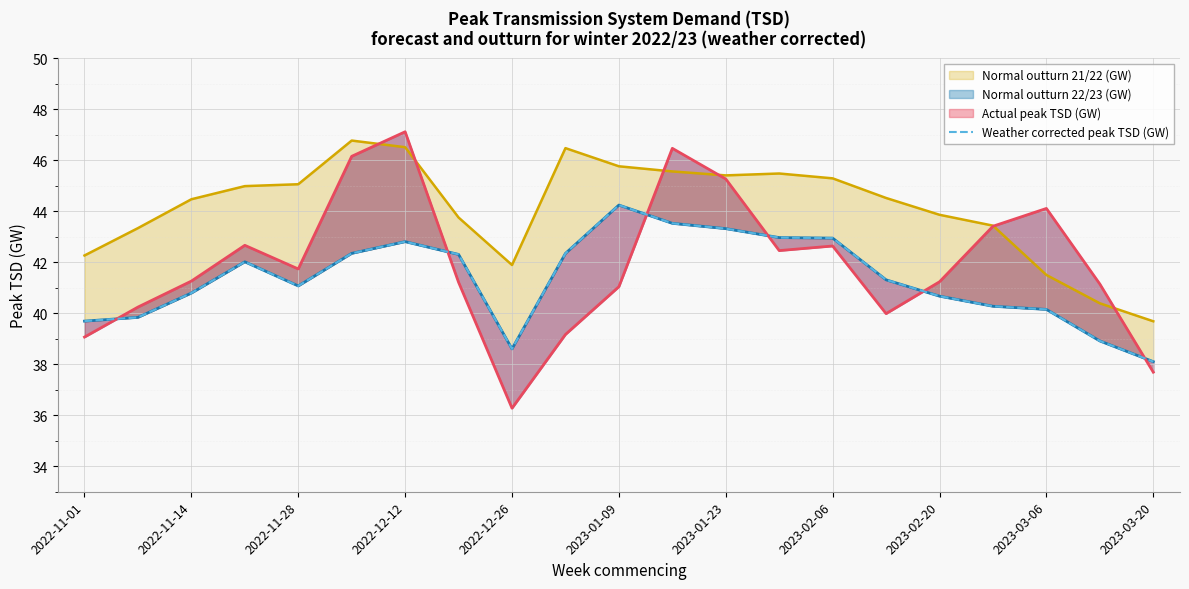

Reading left to right, transcribe all the data shown in this chart.

Normal outturn 21/22 (GW) line: 42.3	43.3	44.5	45.0	45.1	46.8	46.5	43.8	41.9	46.5	45.8	45.6	45.4	45.5	45.3	44.5	43.9	43.4	41.5	40.4	39.7
Normal outturn 22/23 (GW) line: 39.7	39.8	40.8	42.0	41.1	42.3	42.8	42.3	38.6	42.3	44.2	43.5	43.3	43.0	42.9	41.3	40.7	40.3	40.1	38.9	38.1
Actual peak TSD (GW) line: 39.1	40.2	41.3	42.7	41.7	46.2	47.1	41.2	36.3	39.2	41.0	46.5	45.3	42.5	42.6	40.0	41.2	43.4	44.1	41.1	37.7
Weather corrected peak TSD (GW): 39.7	39.8	40.8	42.0	41.1	42.3	42.8	42.3	38.6	42.3	44.2	43.5	43.3	43.0	42.9	41.3	40.7	40.3	40.1	38.9	38.1